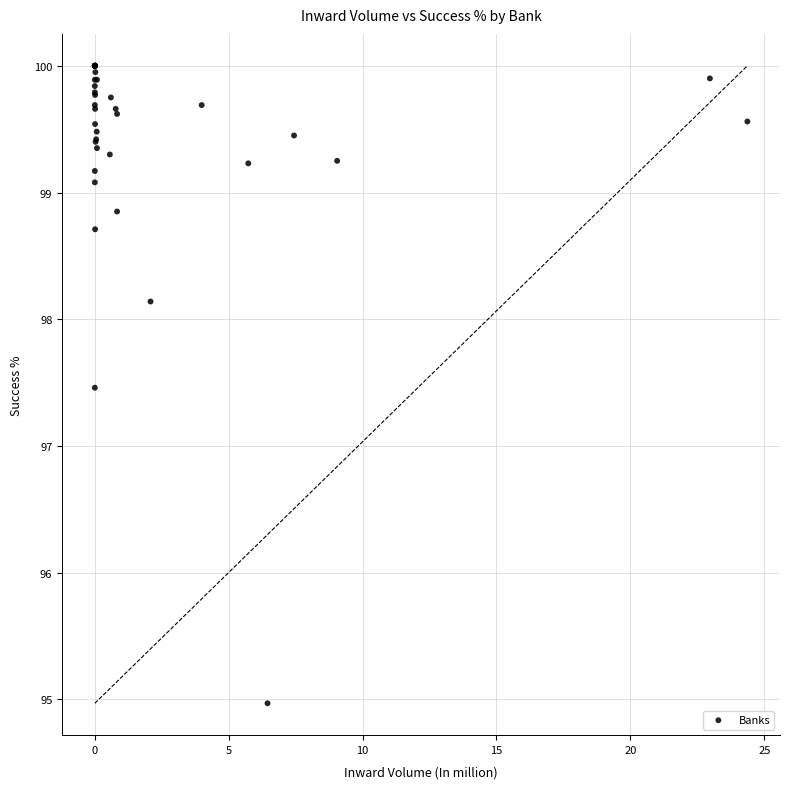

What Y value in the scatter plot is closest to 97?

97.5